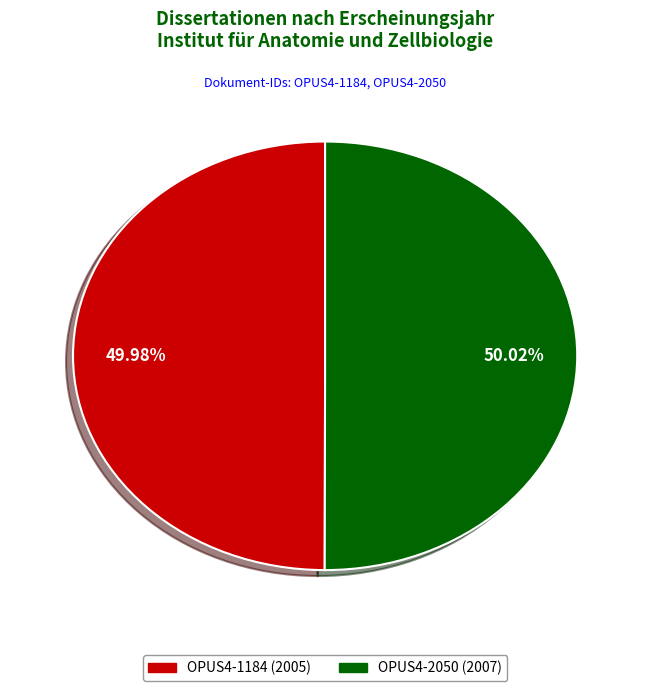

Is there any slice that represents more than half of the pie?

Yes